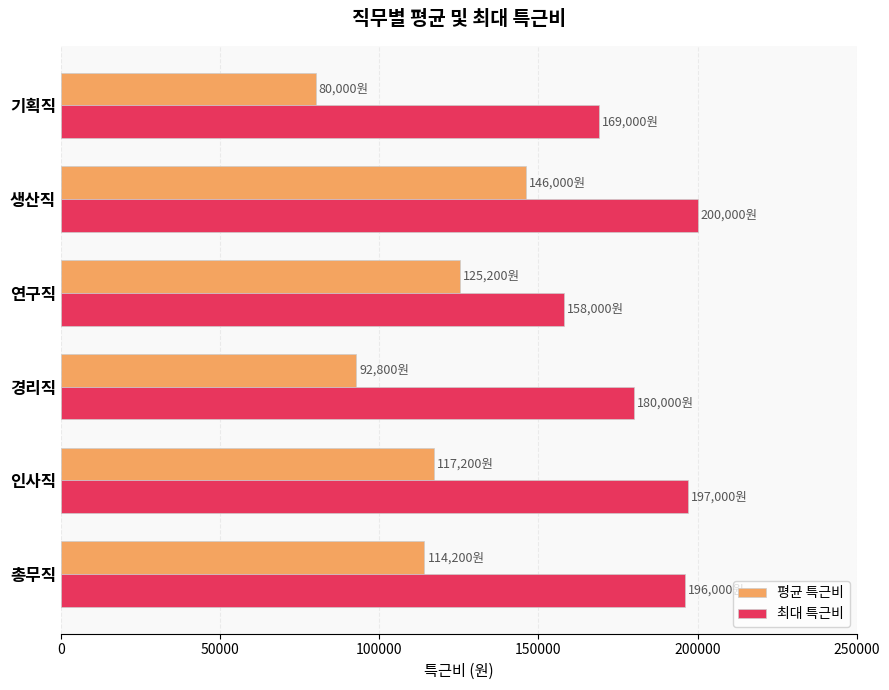

True or false: 평균 특근비 has a value of 55764 at 총무직.

False